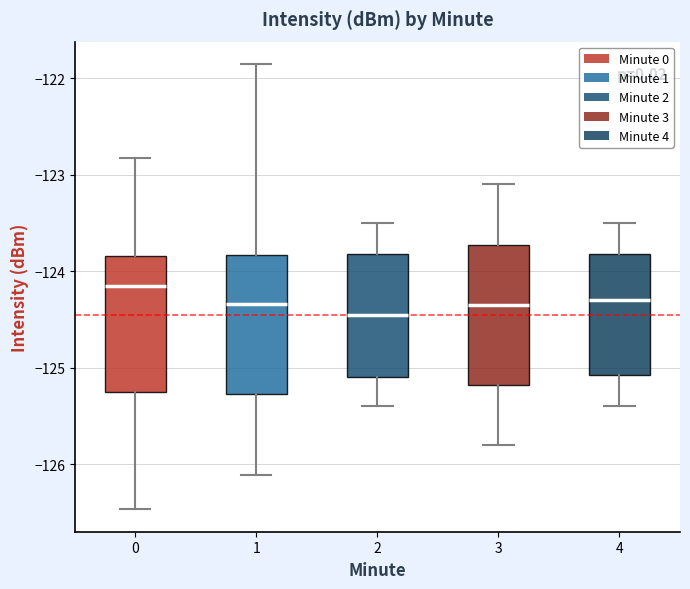

Where does the lower whisker of the box at x = 2 end on the y-axis? The values are not printed on the chart, so give them approximately, as read against the axis.

-125.4